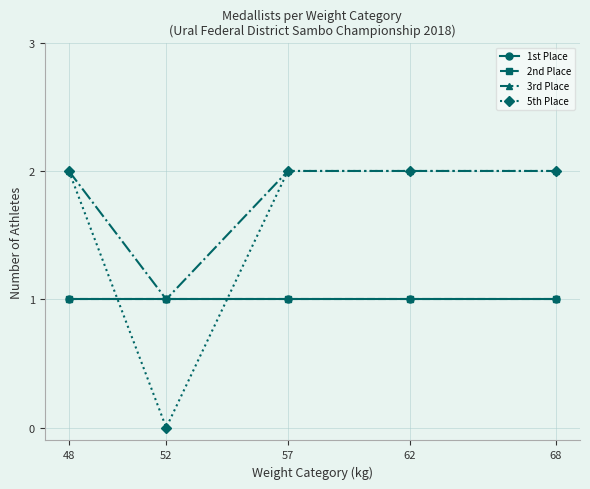

Is this an area chart (filled region under the line)?

No